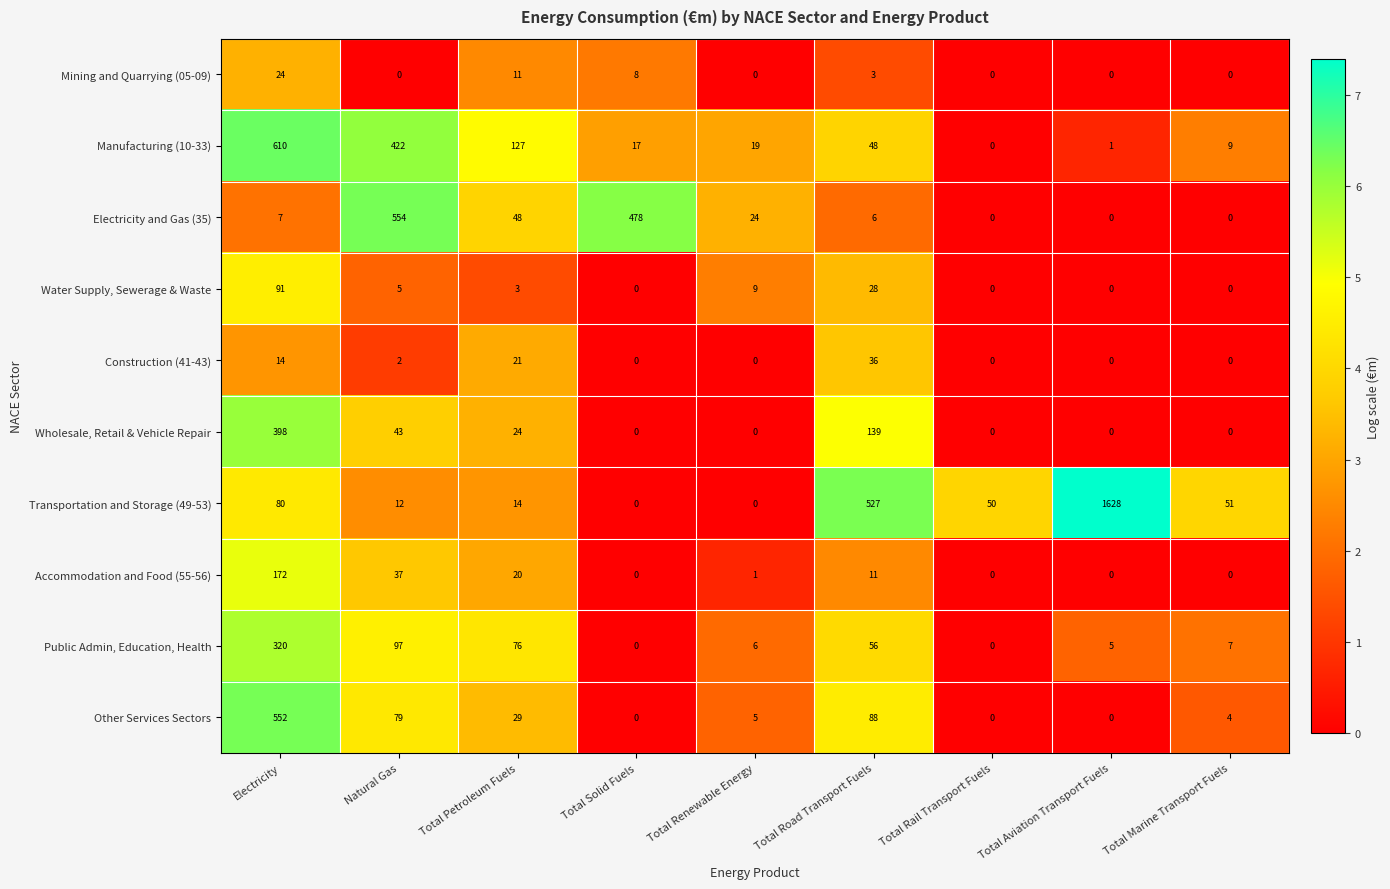

Which series has the widest spread of values?

Transportation and Storage (49-53)